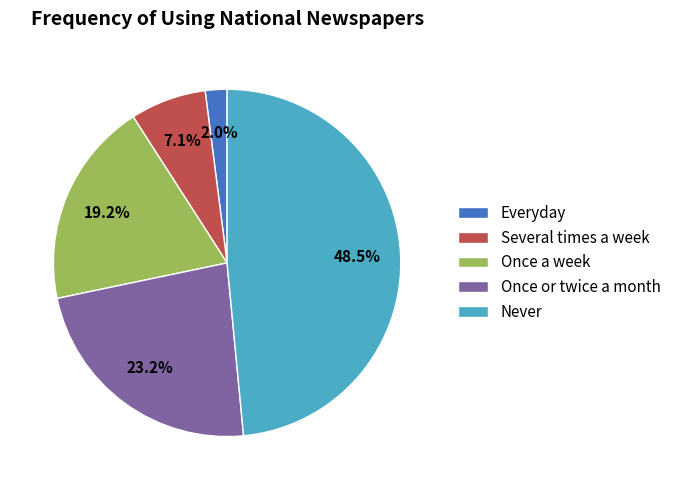

Count the number of slices in the pie.

5